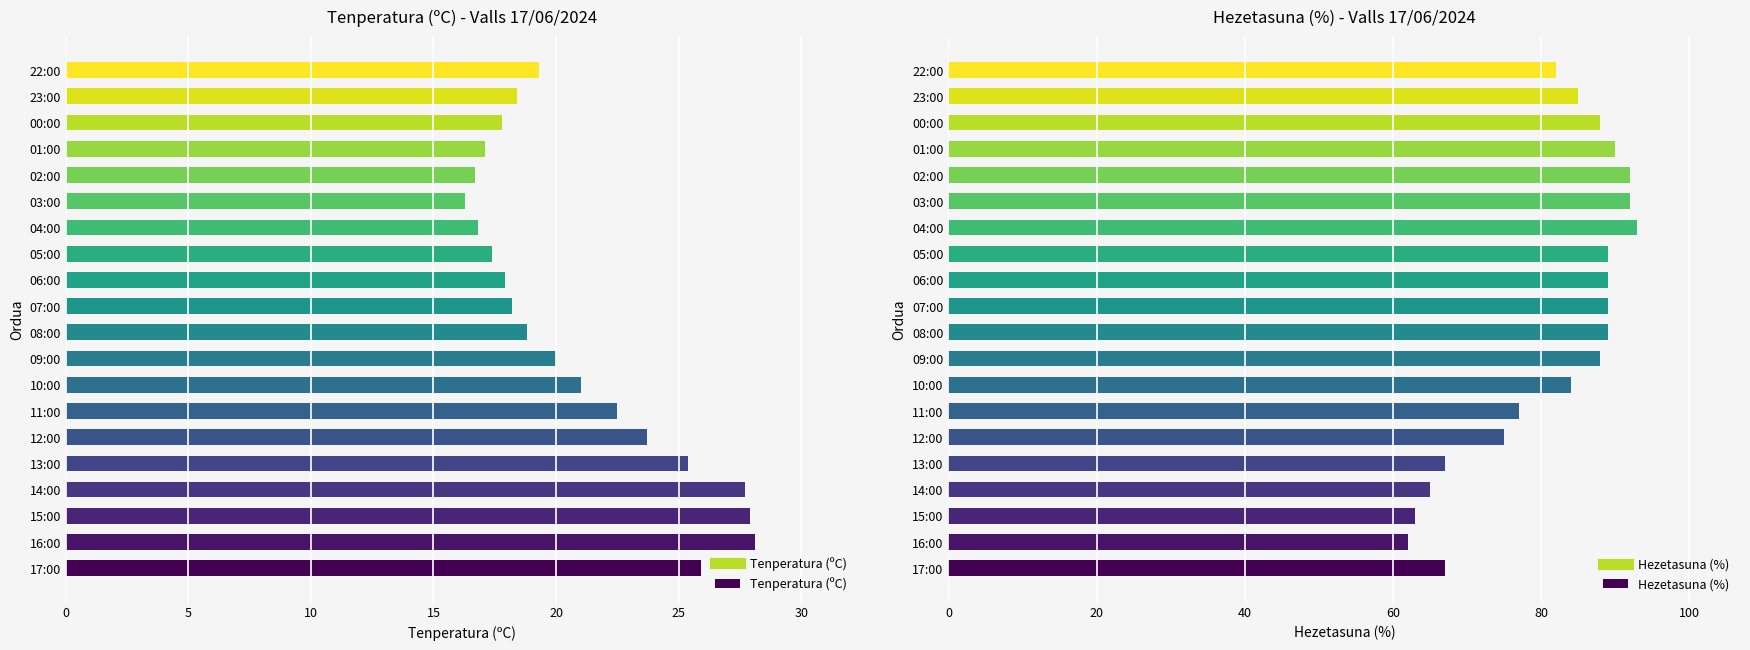

What are all the series names shown in the legend?

Tenperatura (ºC), Hezetasuna (%)